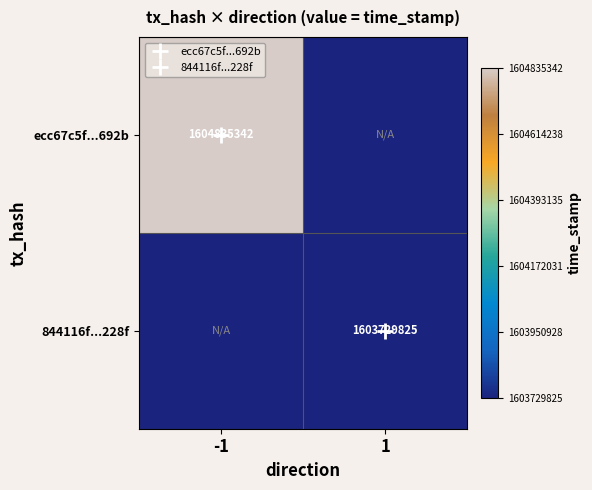

True or false: 844116f...228f has a value of 567112359 at -1.

False